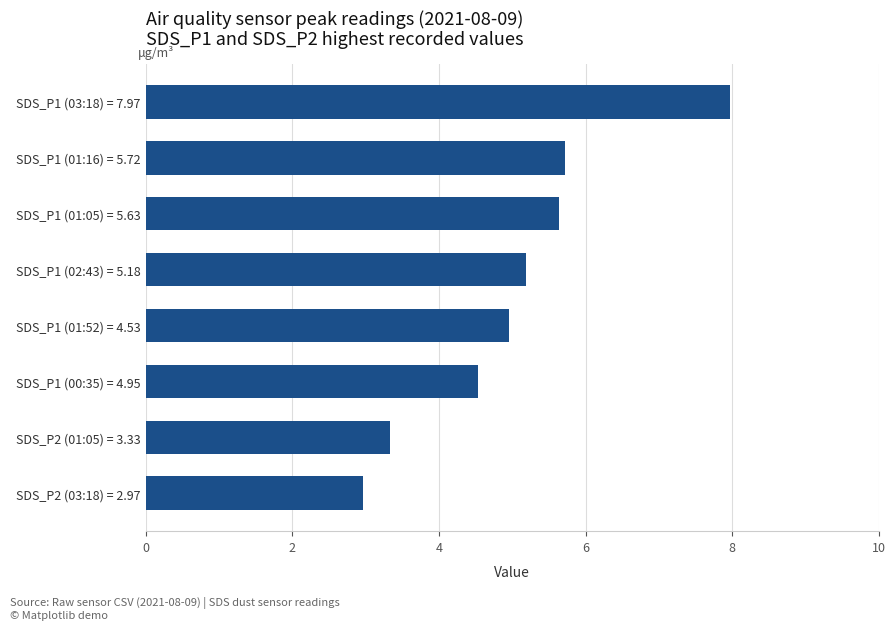

What is the maximum value shown in the chart?

8.0